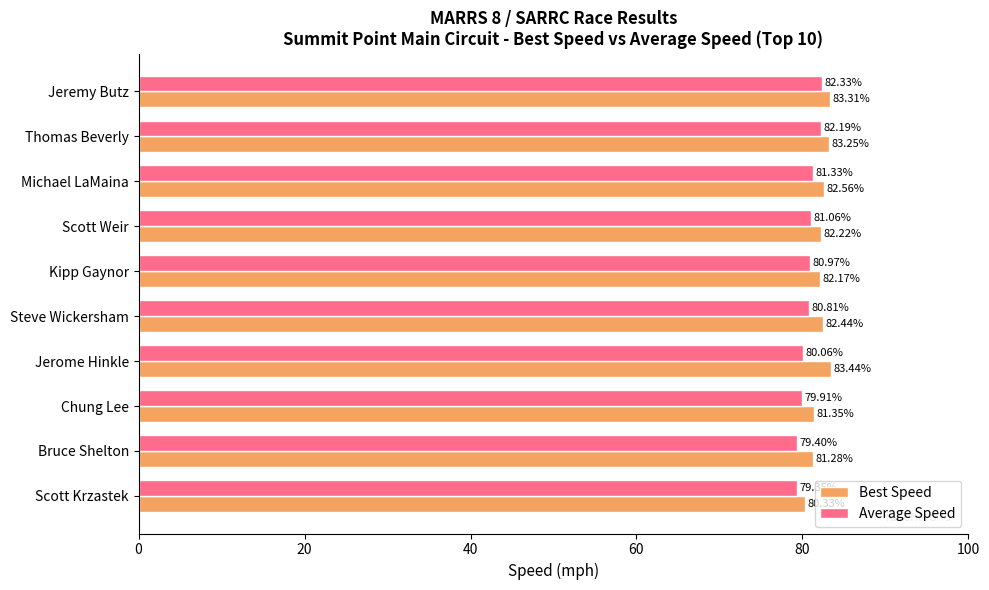

Which series has the largest total across all categories?

Best Speed